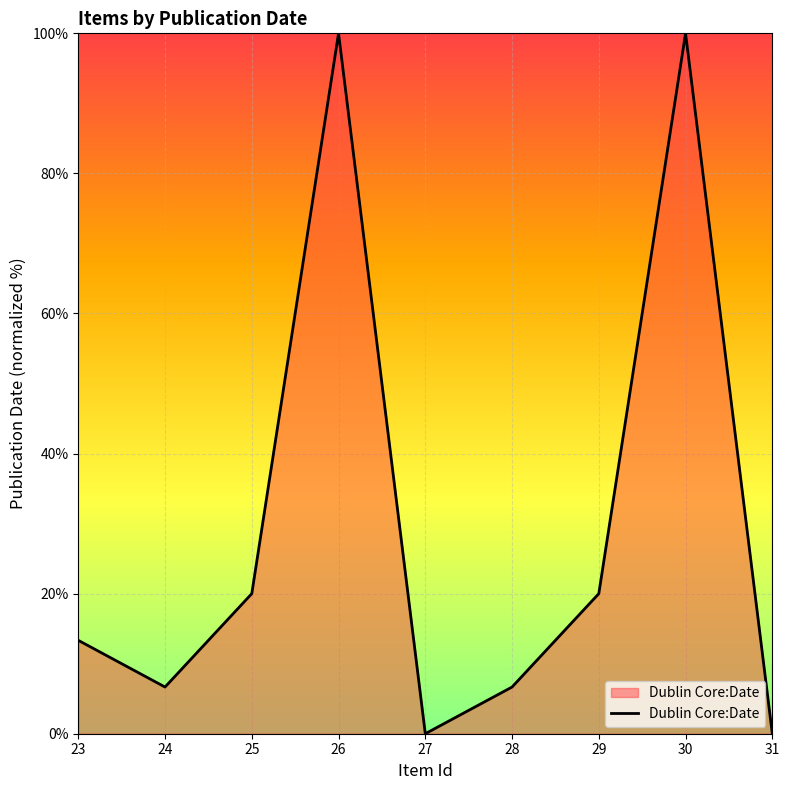

Which has a higher value, 25 or 24?

25